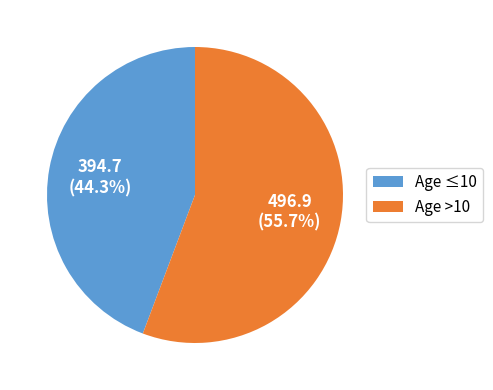

How many segments does this pie chart have?

2